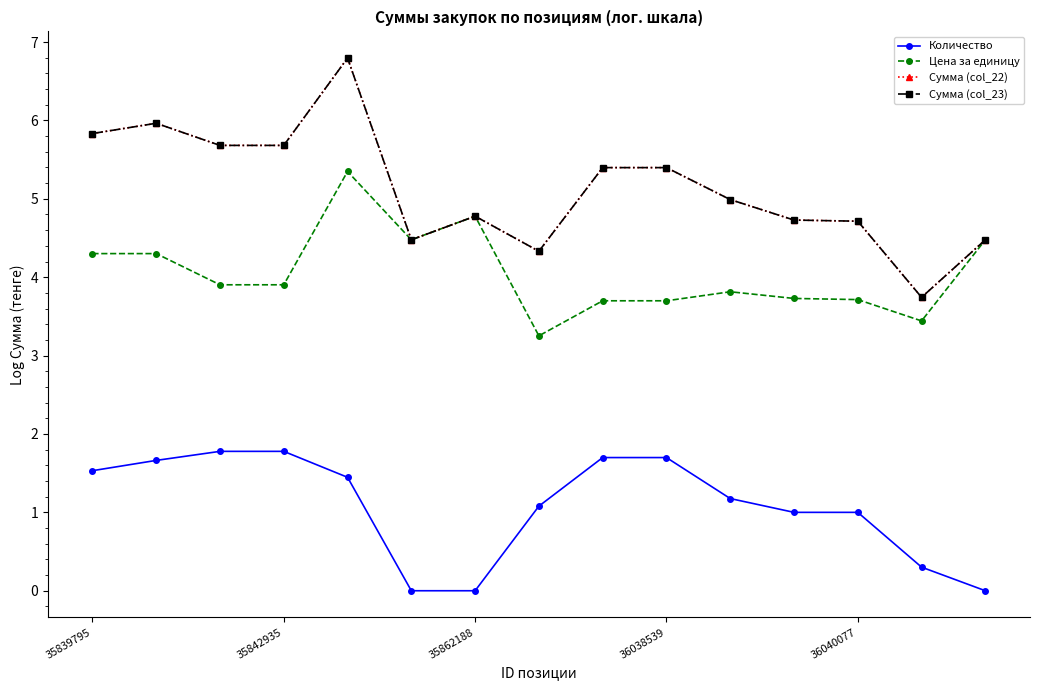

At how many categories does at least one series exceed 3?

15